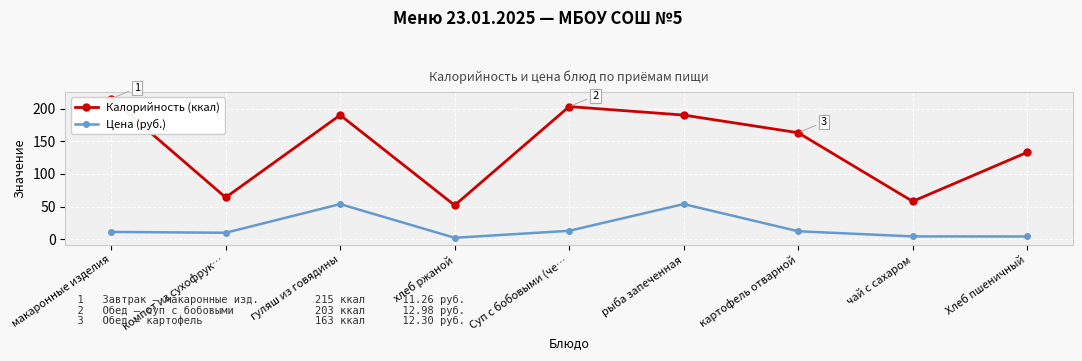

What position from the left is хлеб ржаной?

4